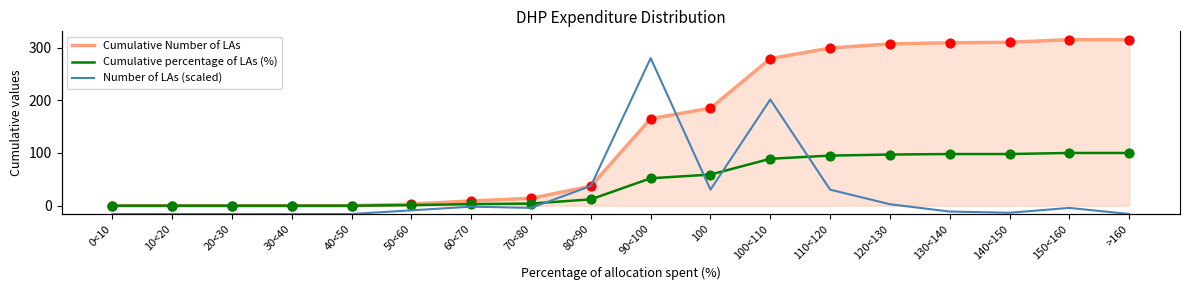

What are all the series names shown in the legend?

Cumulative Number of LAs, Cumulative percentage of LAs (%), Number of LAs (scaled)